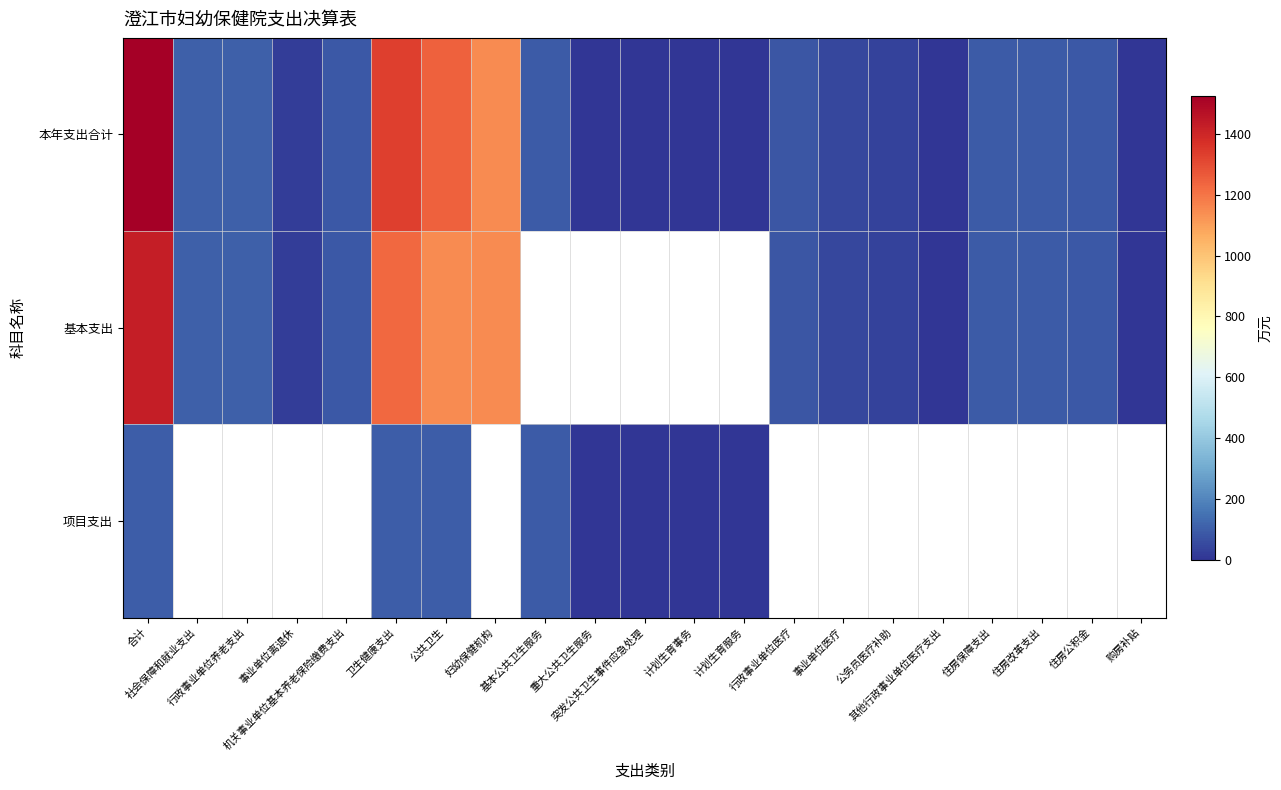

Where is 项目支出 nearest to the value 49?

基本公共卫生服务